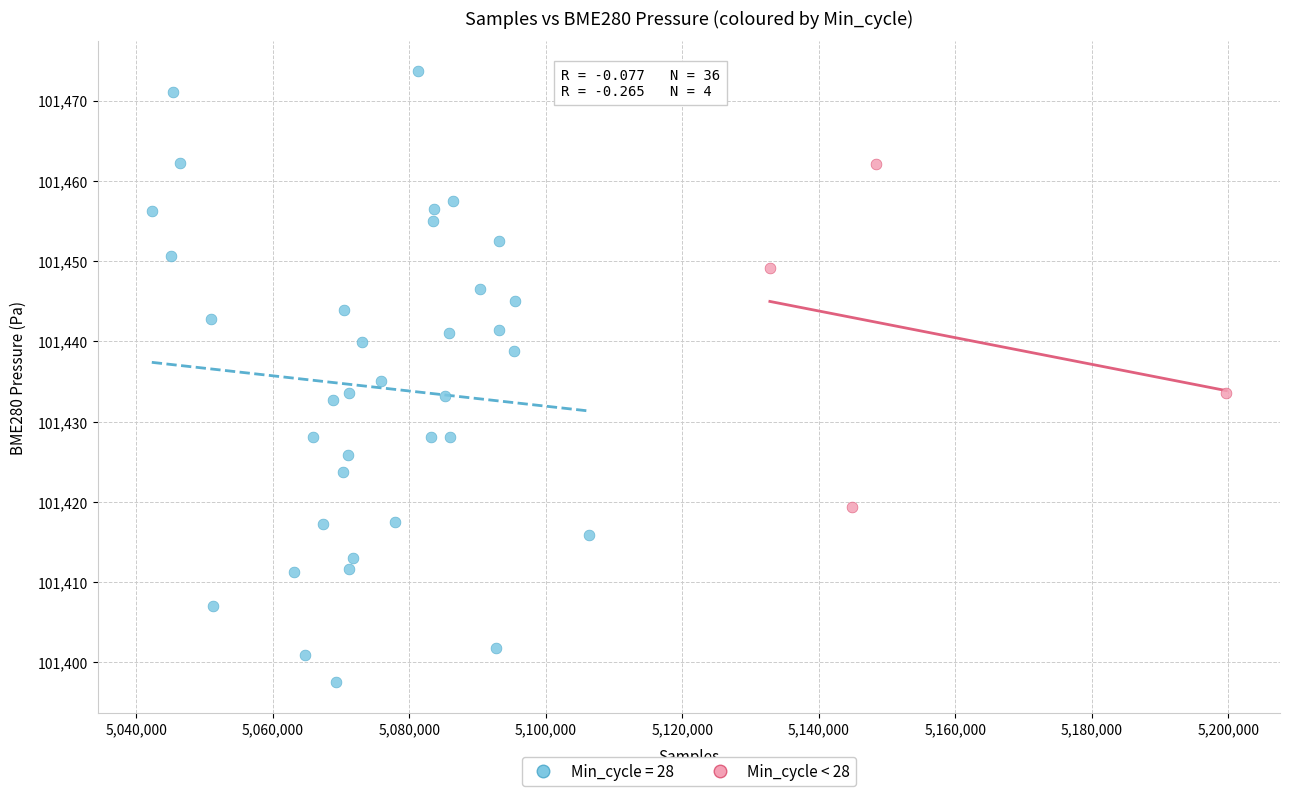

Which series contains the highest Y value?

Min_cycle = 28